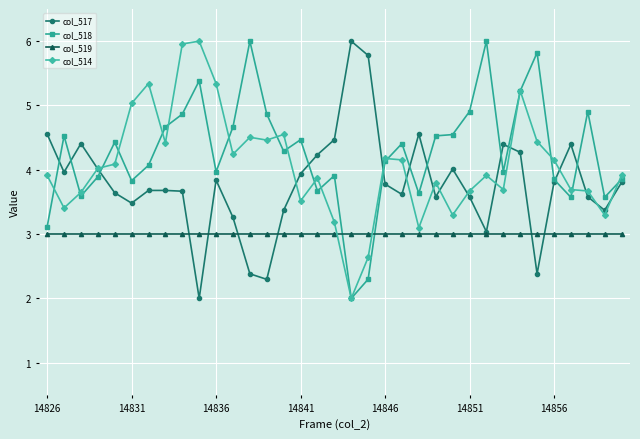

What is the maximum value shown in the chart?

6.0